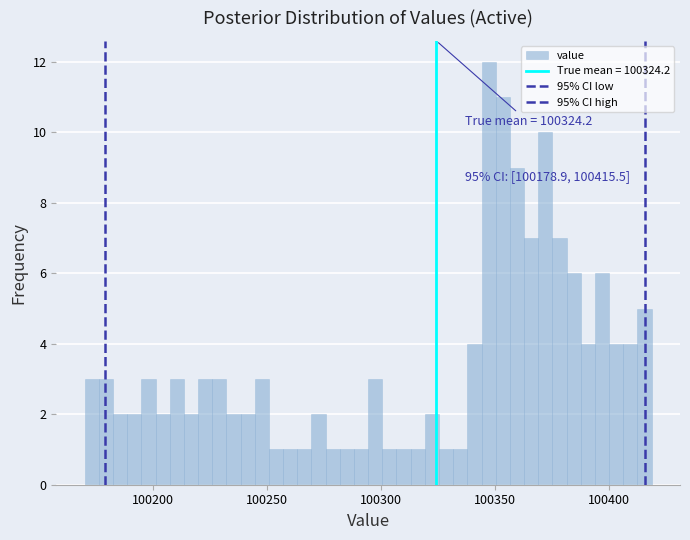

Read against the x-axis, roughly where is the centre of the tallest bar?

100345